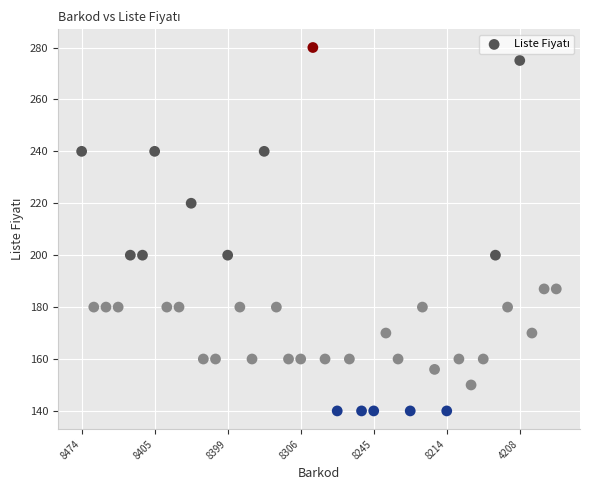

What is the range of Y values (max minus min)?

140